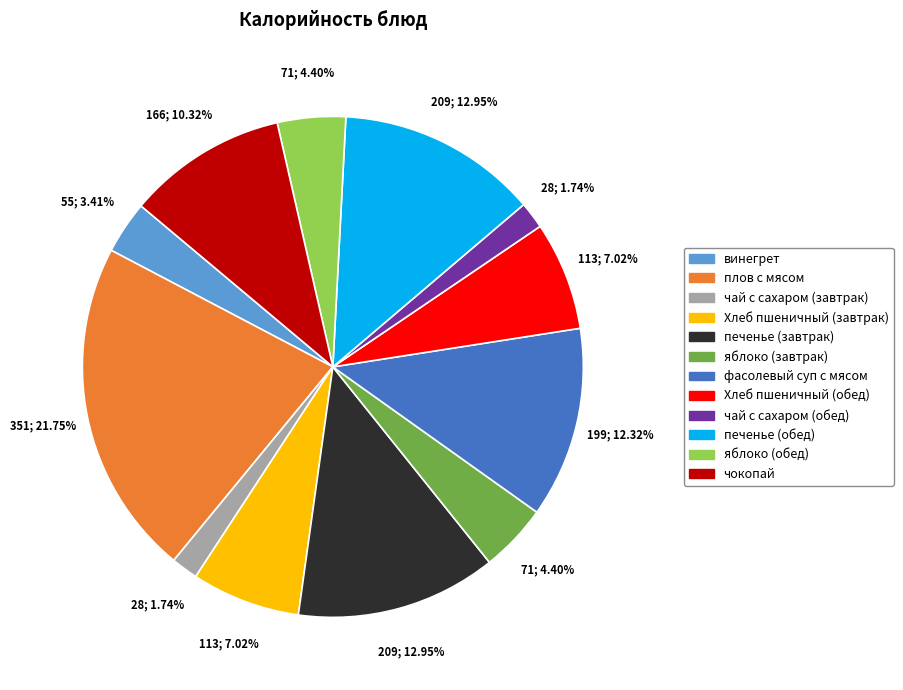

What percentage is the винегрет slice, to the nearest percent?

3%